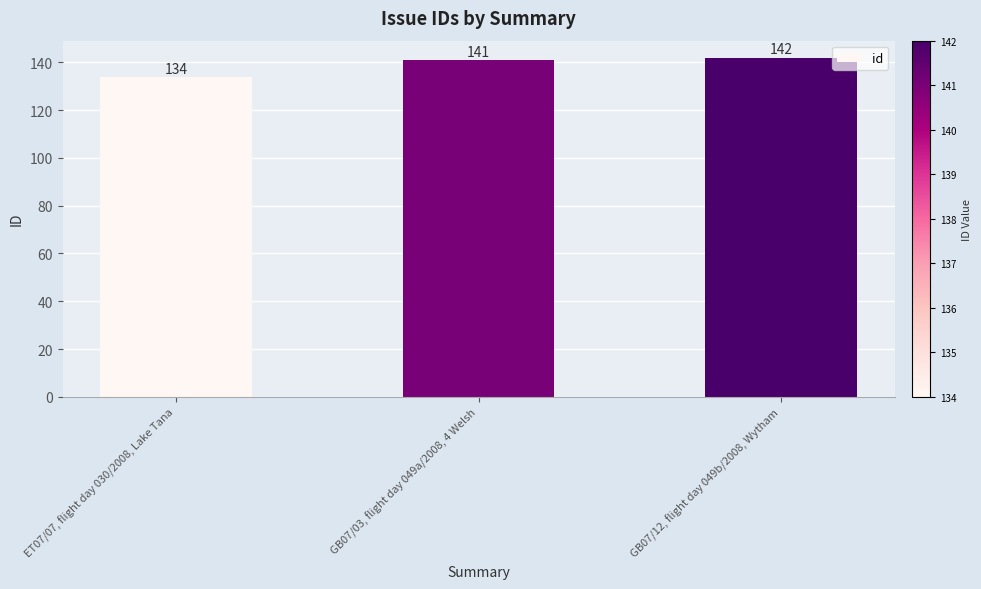

What is the difference between the maximum and minimum values?

8